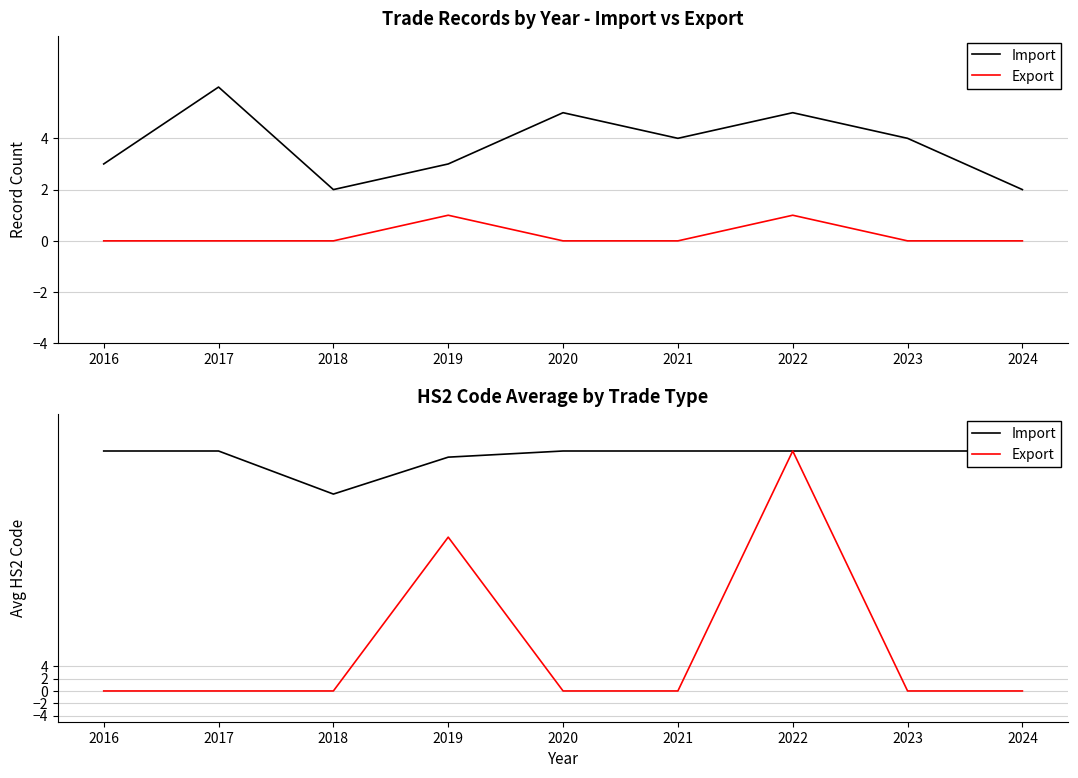

Is it true that Import equals 55 at 2016?

False